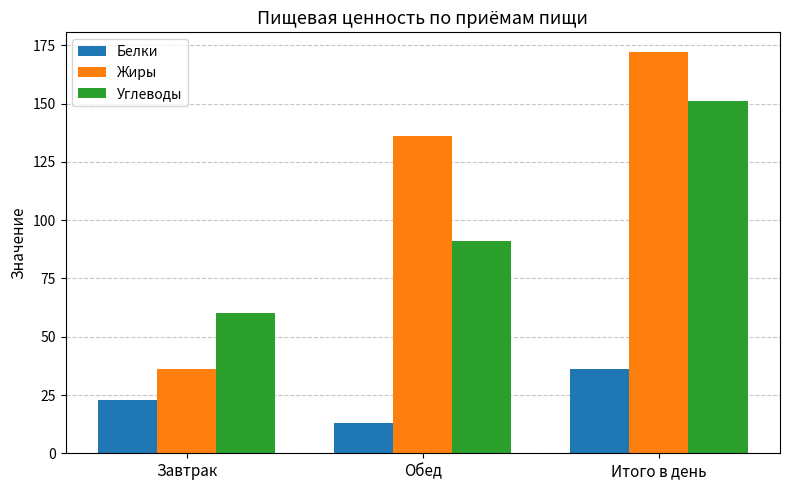

What is the sum of all Белки values?

72